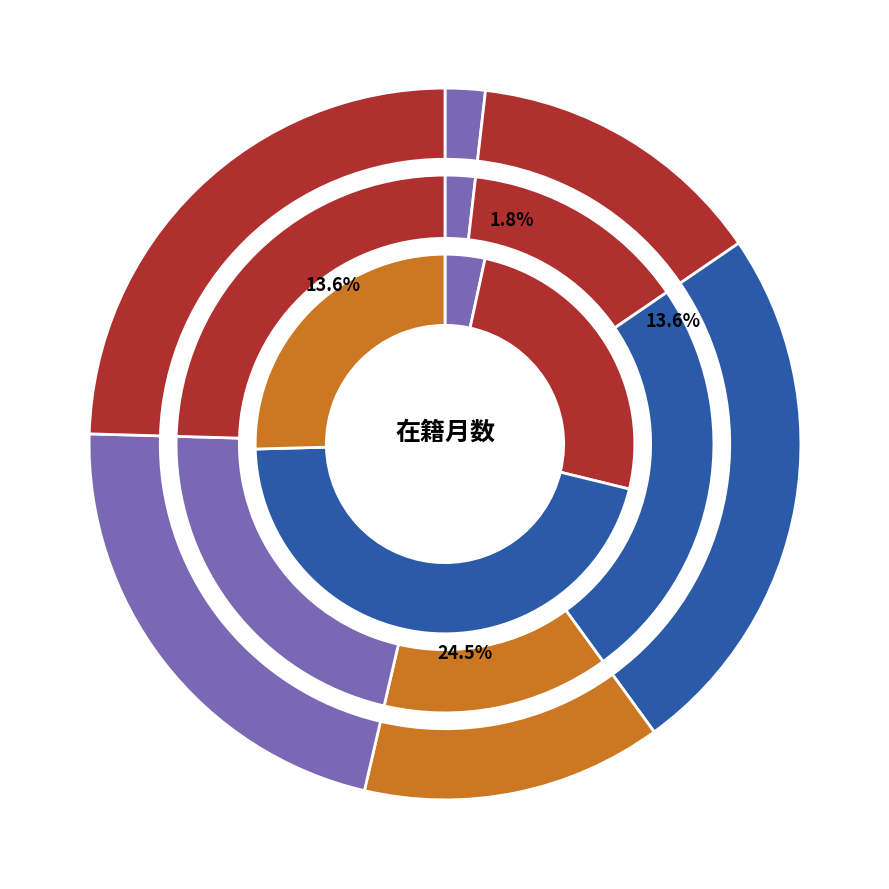

Between 327807 伊美 友紀子 and 323760 中本 晶子, which is larger?

323760 中本 晶子